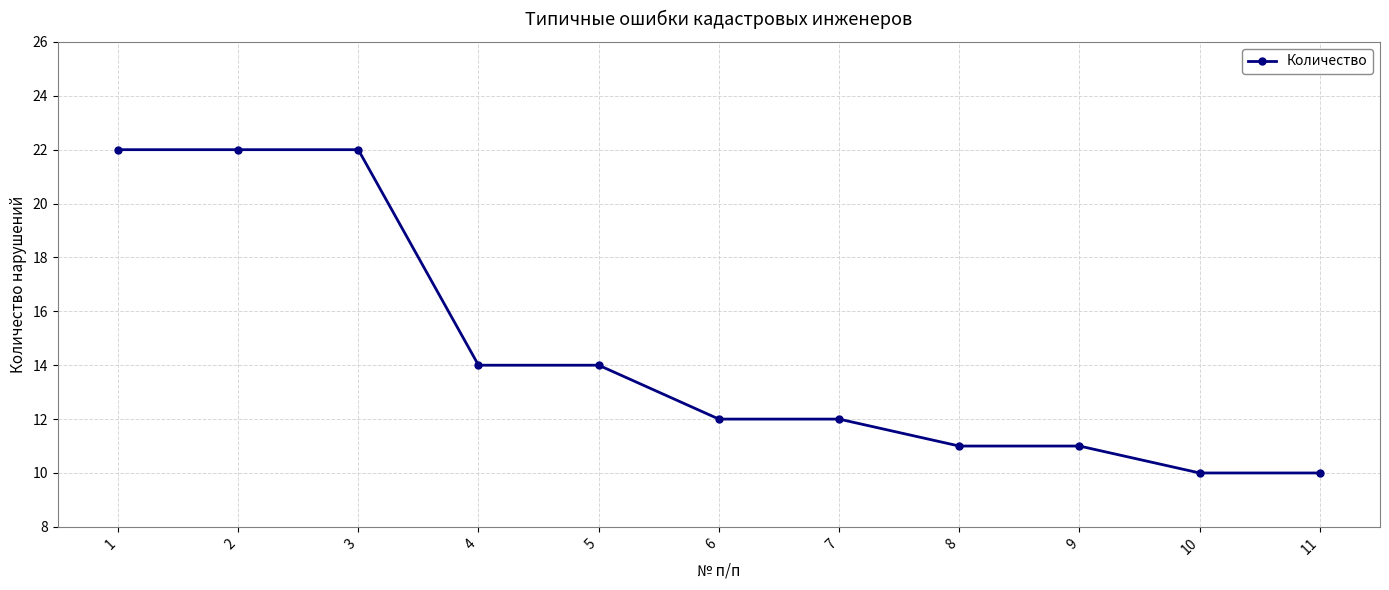

Where does the data first go above 12?

1